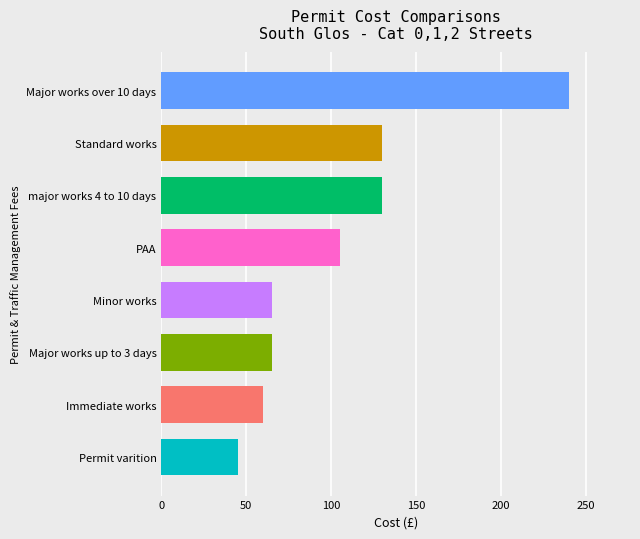

Approximately how many times larger is the value at Minor works compared to Major works up to 3 days?

1.0